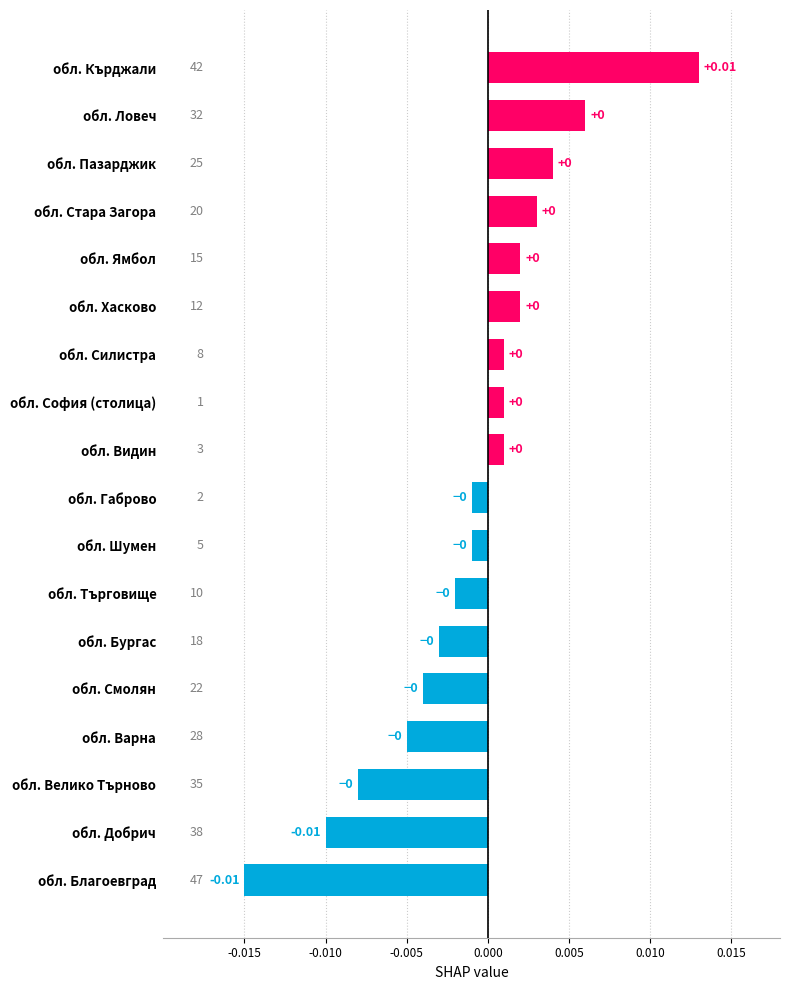

Which has a higher value, обл. Добрич or обл. Силистра?

обл. Силистра